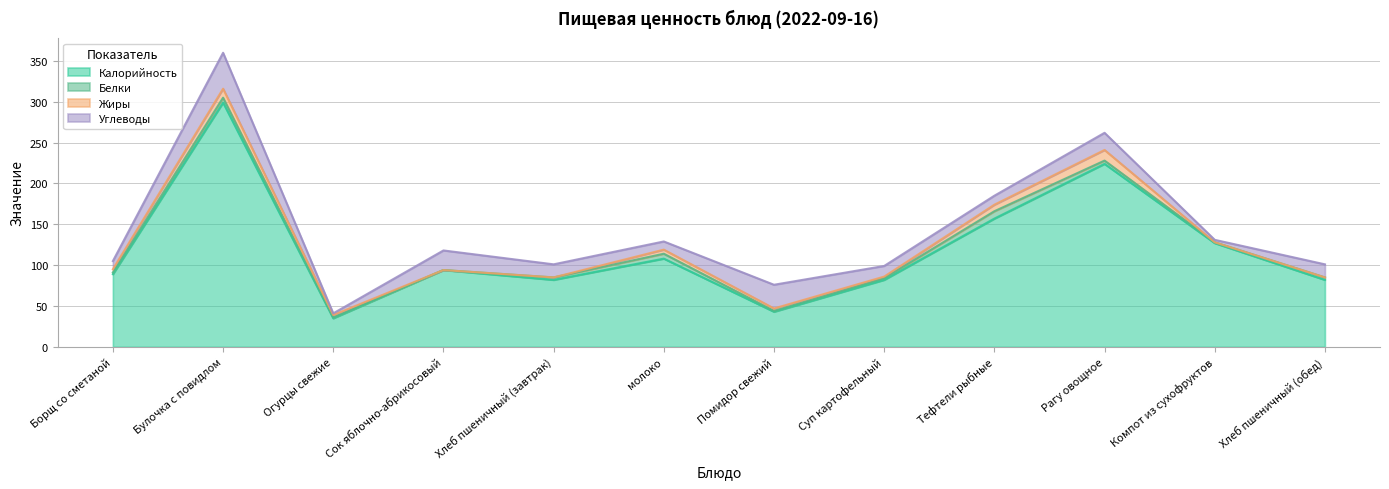

How many values in Белки are above zero?

11